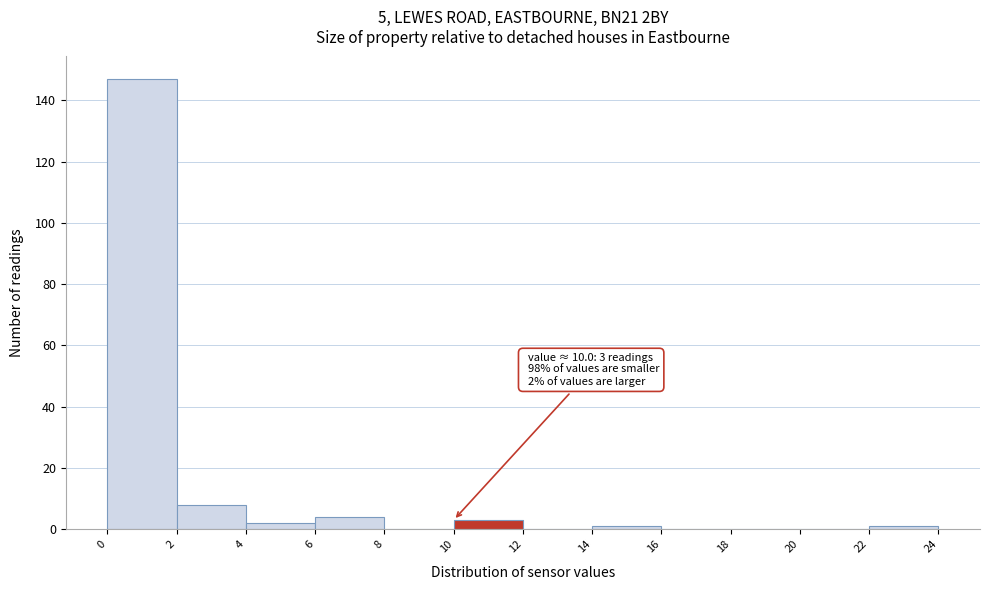

Over which range of the x-axis is the bar tallest?

0 to 2